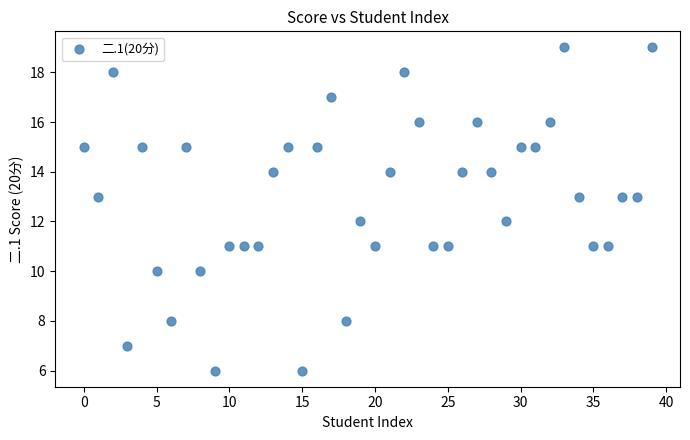

What is the range of Y values (max minus min)?

13